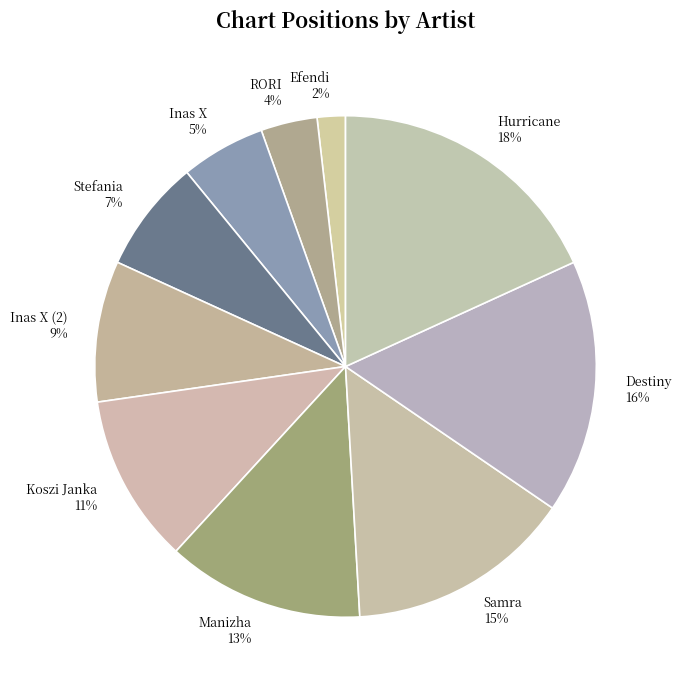

To the nearest percent, what is the difference between the largest and smallest slice percentages?

16%